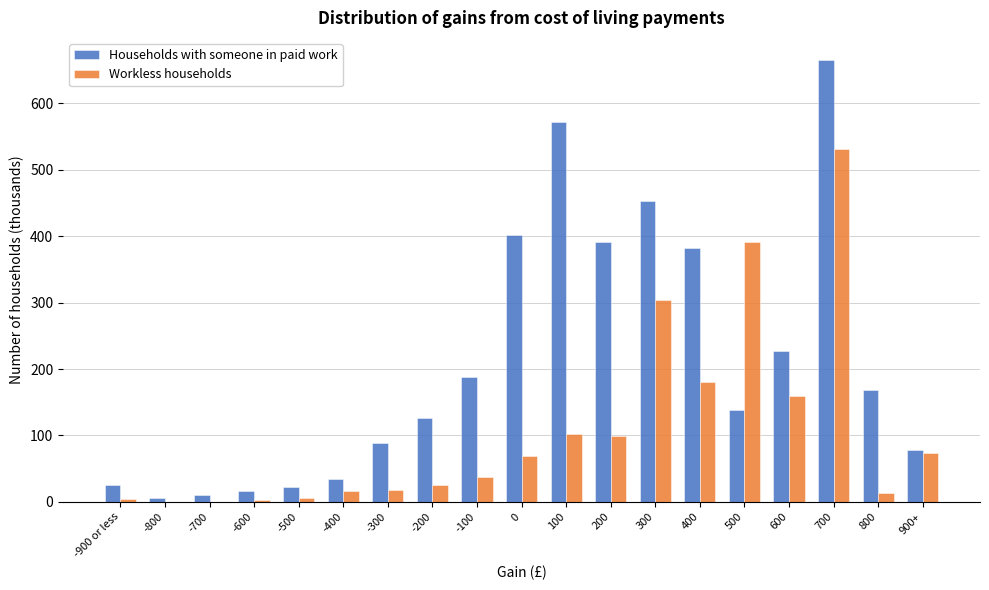

Read the Workless households value at 600.

159.2